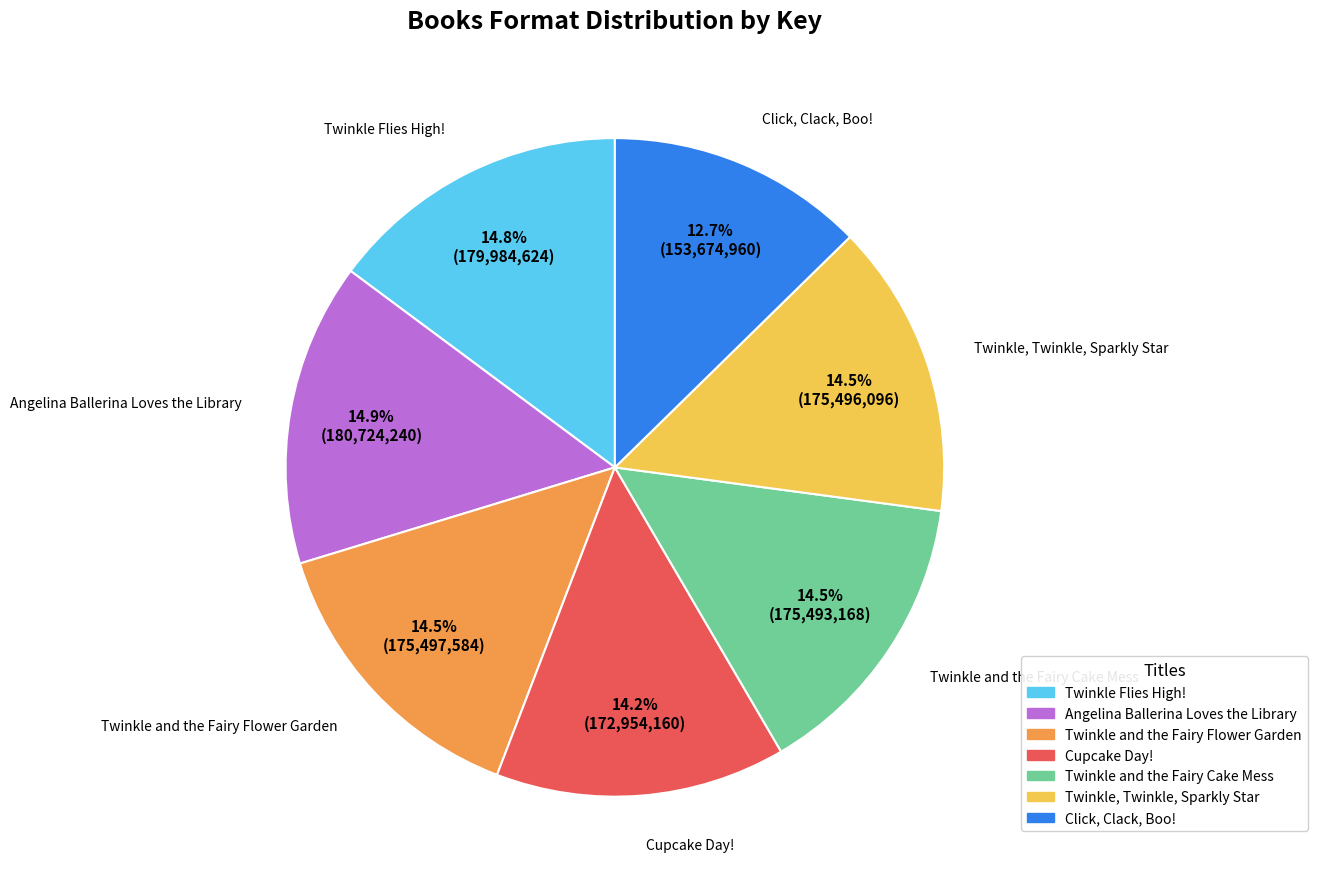

Is there a majority slice in this chart?

No